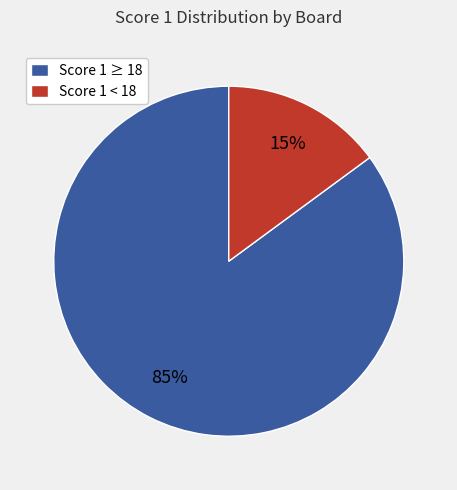

Which category has the biggest portion of the pie?

Score 1 ≥ 18